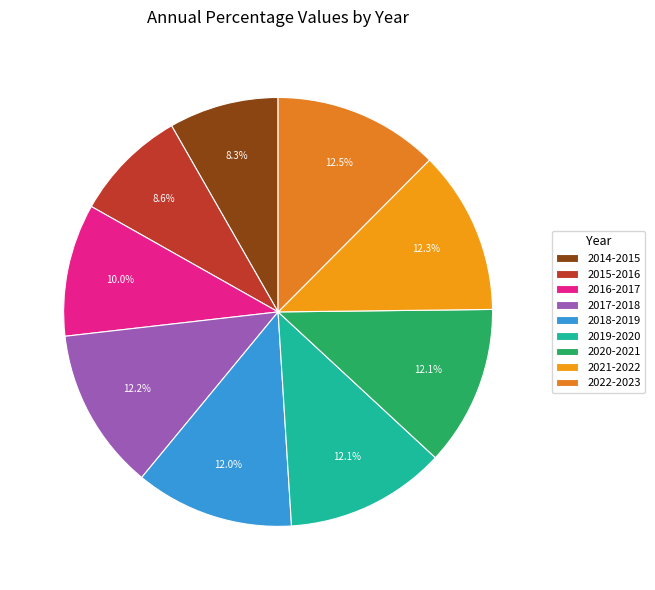

To the nearest percent, what is the combined percentage of 2021-2022 and 2014-2015?

21%